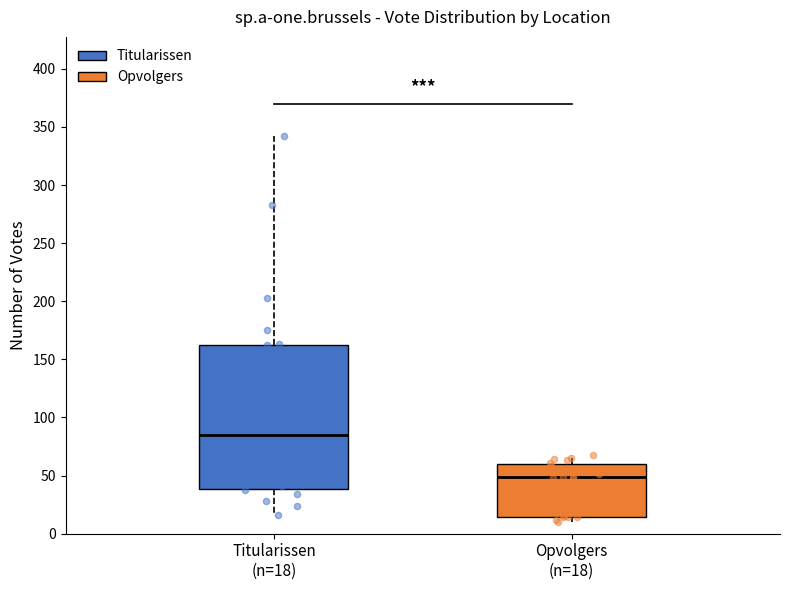

Where is the lower edge of the box for Opvolgers (n=18) on the y-axis? The values are not printed on the chart, so give them approximately, as read against the axis.

15